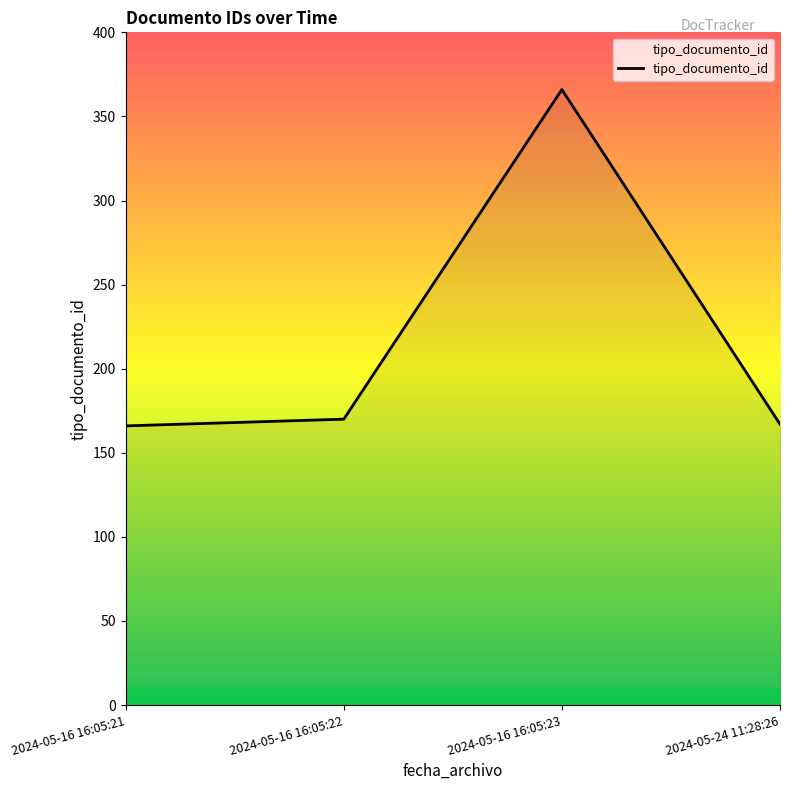

Is it true that the value at 2024-05-16 16:05:23 is 366?

True